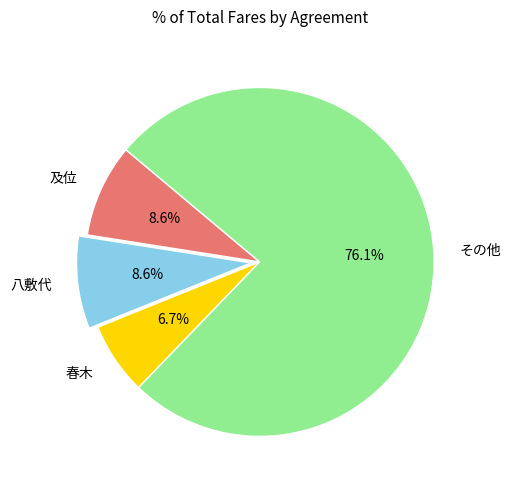

What is the largest slice in the pie chart?

その他